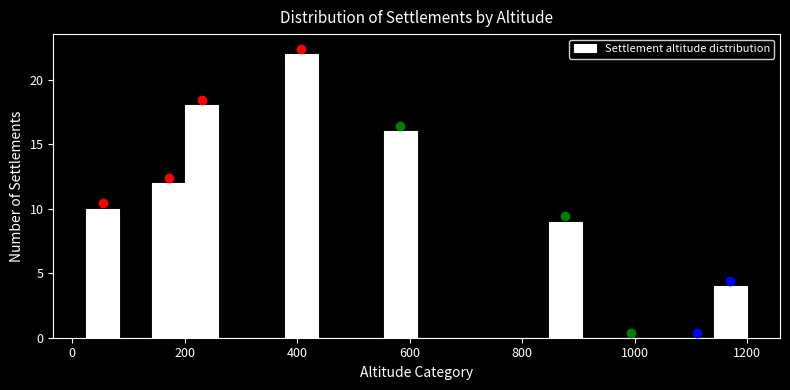

Around what value on the x-axis is the tallest bar? Give the approximate position of its centre, as read against the axis.

400